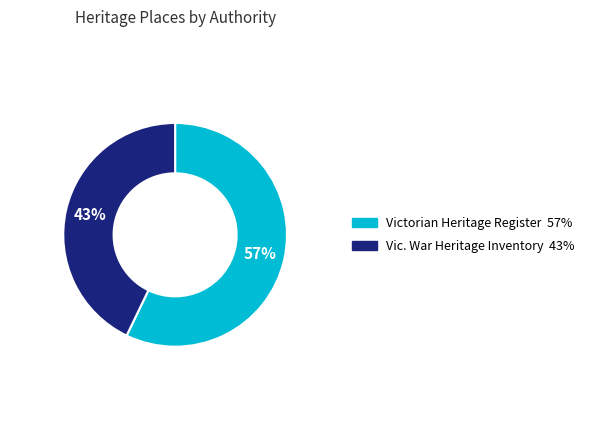

Is there any slice that represents more than half of the pie?

Yes